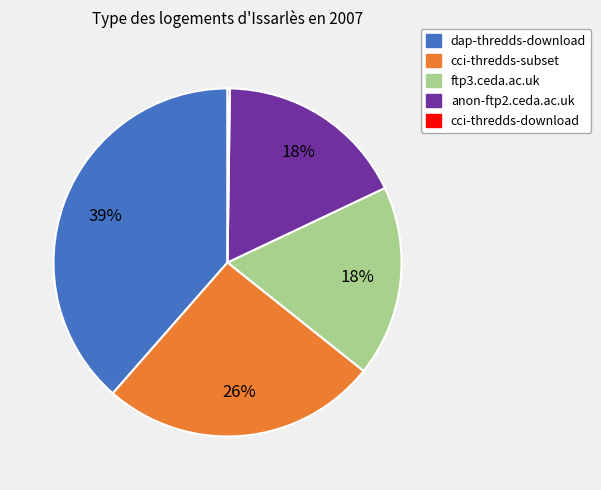

What percentage is the ftp3.ceda.ac.uk slice, to the nearest percent?

18%